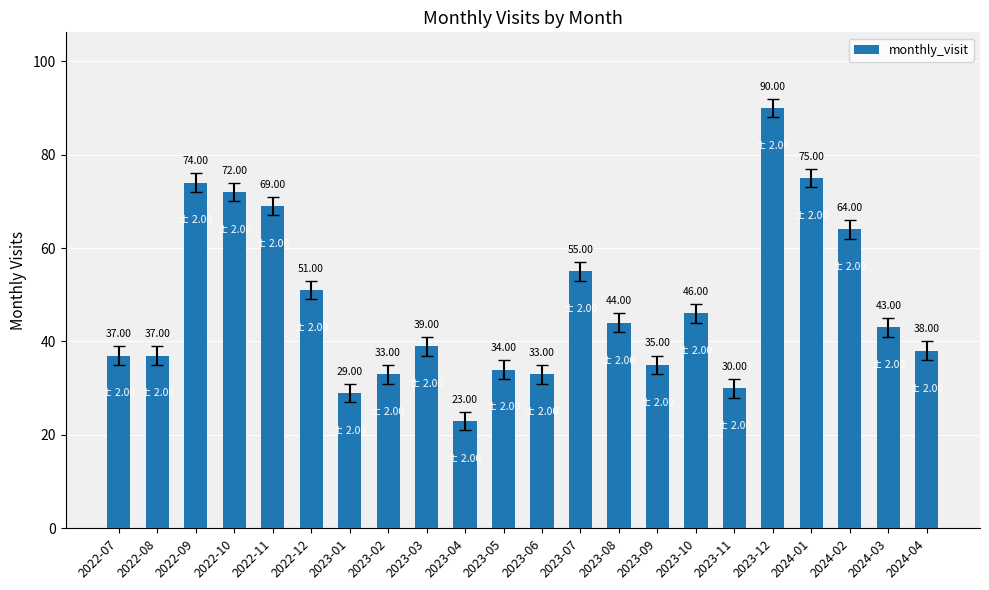

Approximately how many times larger is the value at 2023-05 compared to 2023-08?

0.8